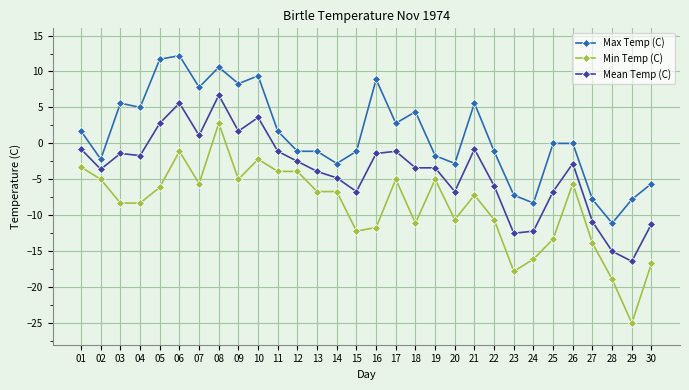

Where is the first local minimum for Max Temp (C)?

02